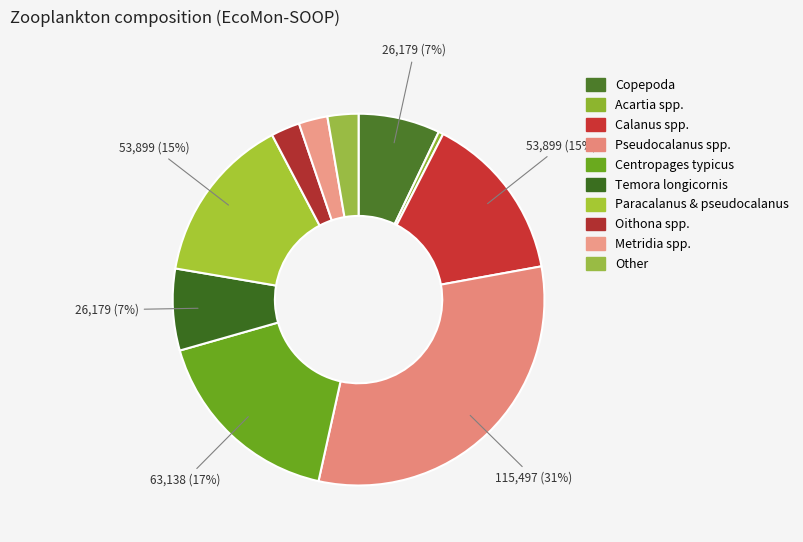

Which category has the smallest portion of the pie?

Acartia spp.